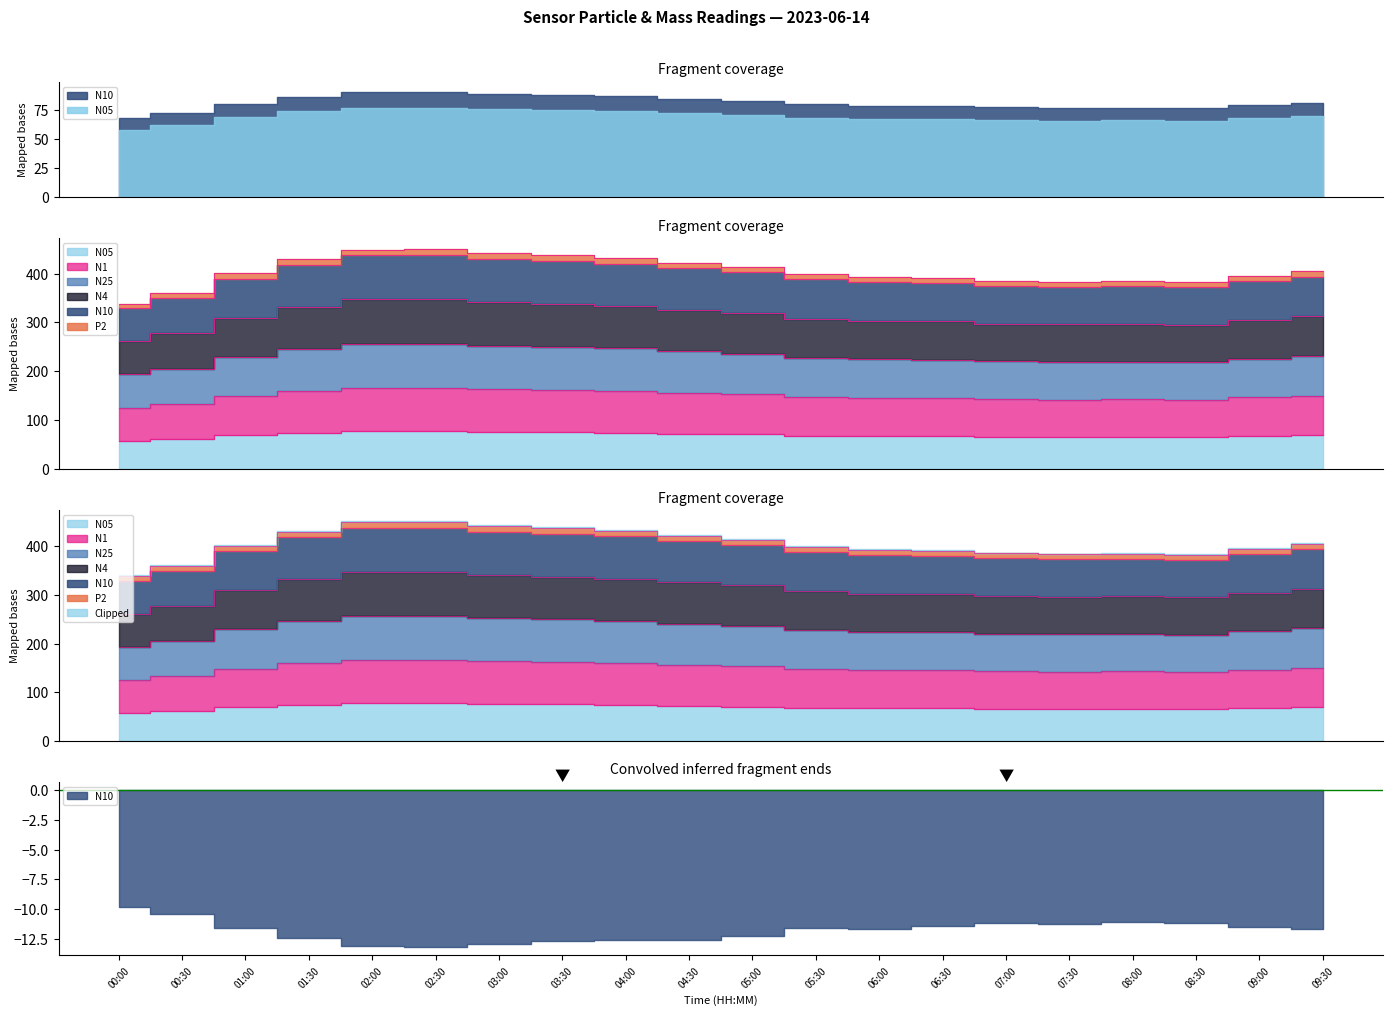

At which category is the sum across all series the highest?

02:30